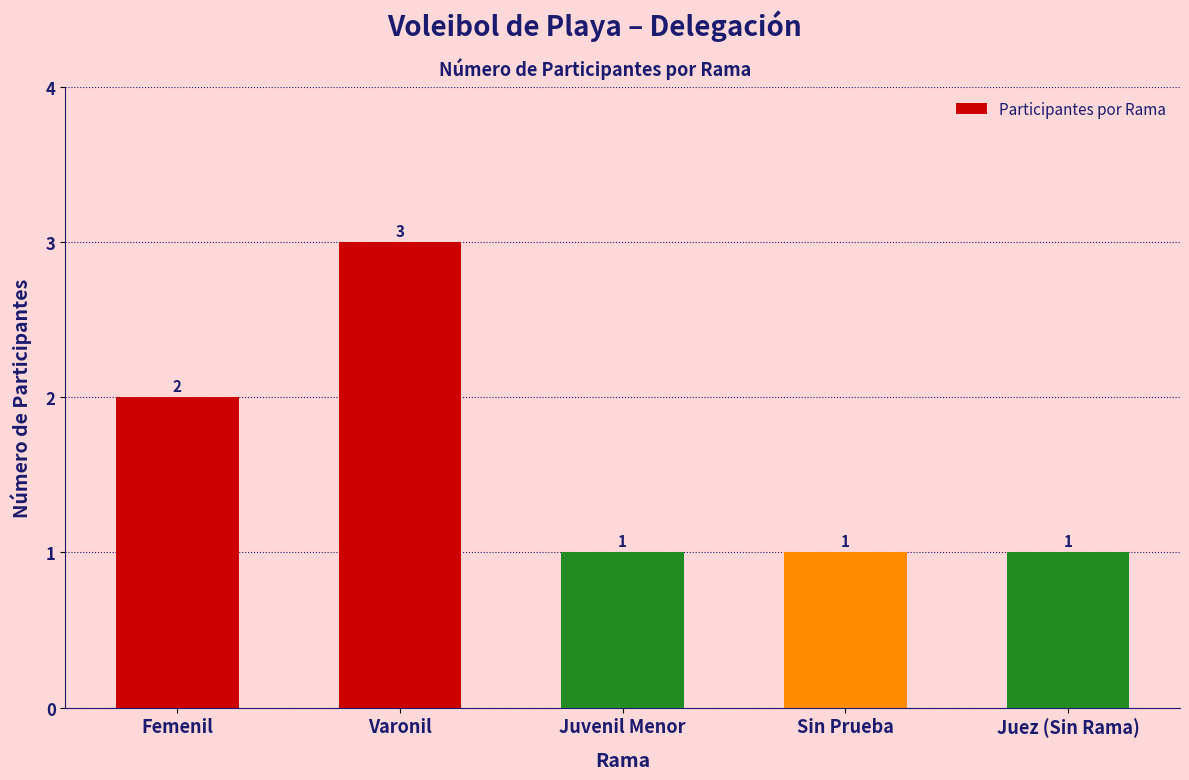

Reading left to right, transcribe all the data shown in this chart.

Femenil=2	Varonil=3	Juvenil Menor=1	Sin Prueba=1	Juez (Sin Rama)=1